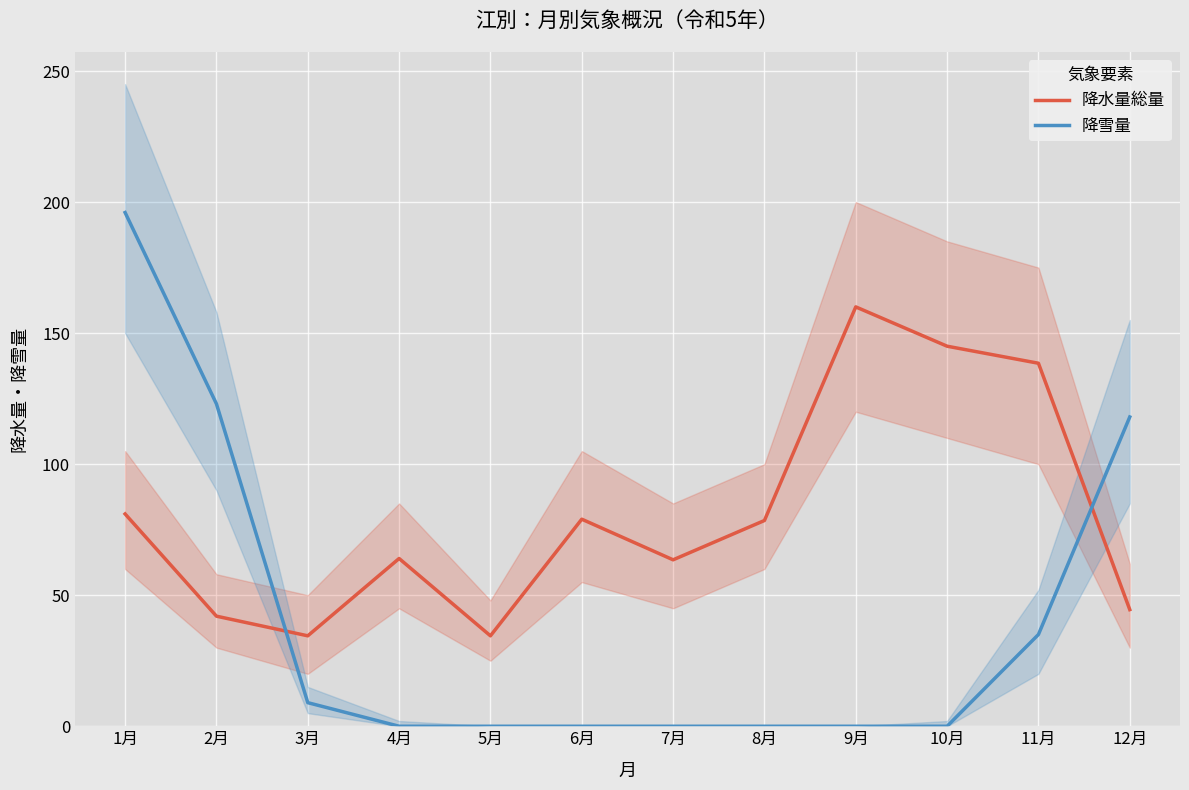

What is the label of the 8th point from the left?

8月